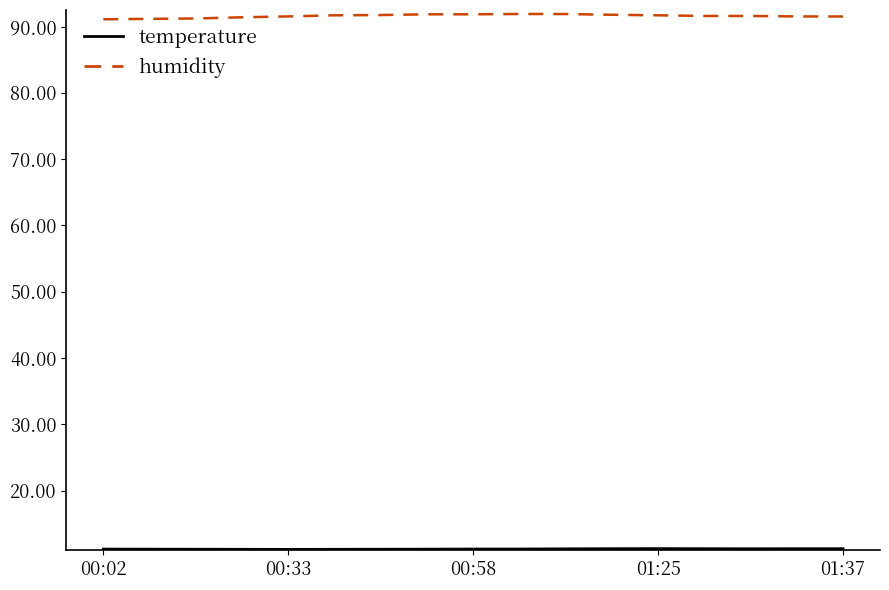

Which series has the largest range (max minus min)?

humidity